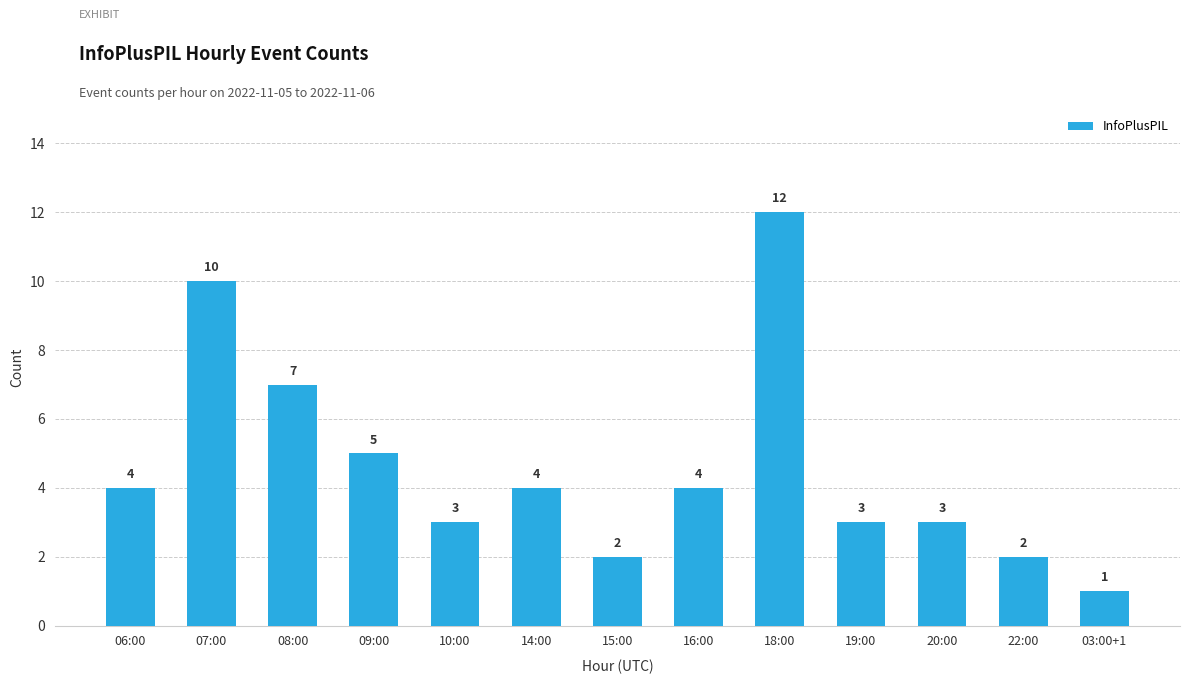

Reading right to left, what are all the values shown in this chart?

1	2	3	3	12	4	2	4	3	5	7	10	4